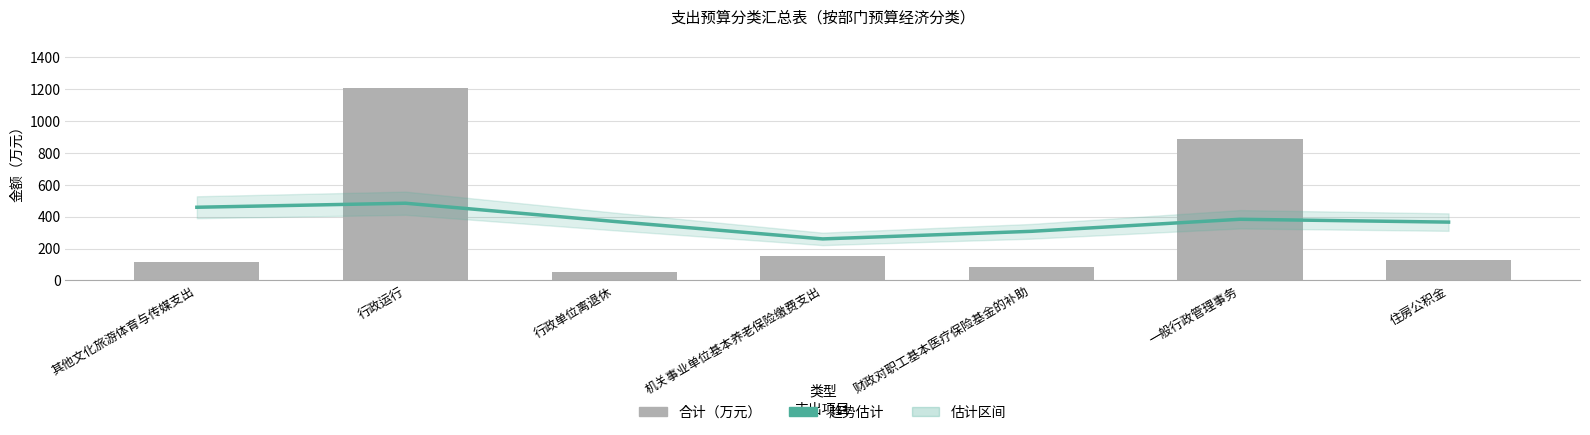

What is the minimum value shown in the chart?

49.8